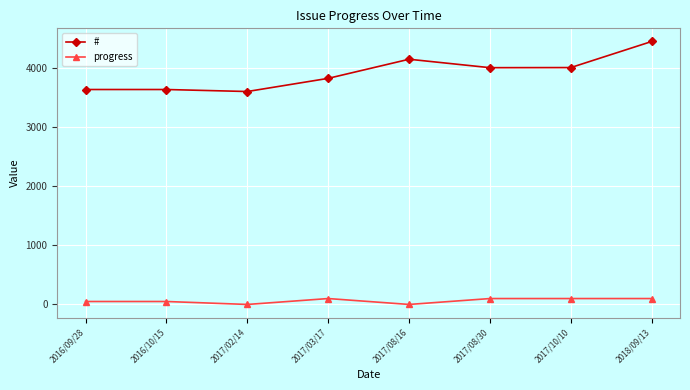

What are all the series names shown in the legend?

#, progress